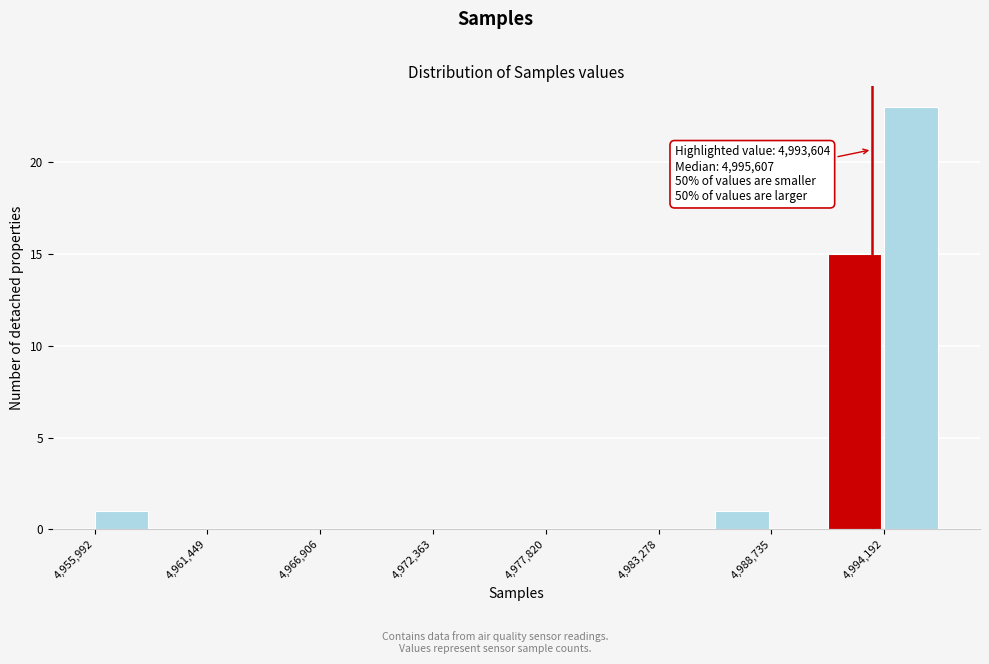

Read against the x-axis, roughly where is the centre of the tallest bar?

4995000